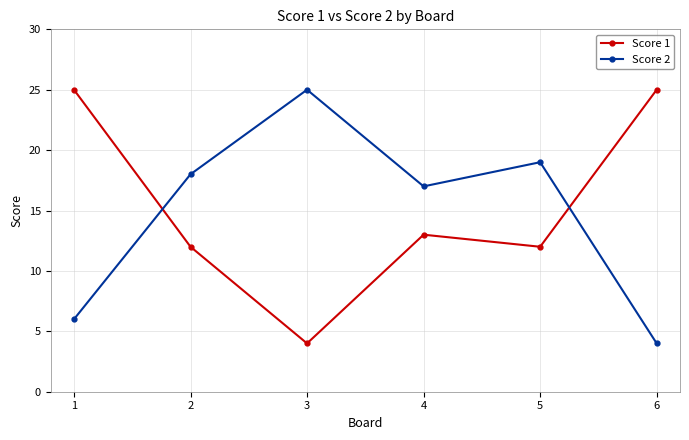

Where is the first local maximum for Score 2?

3